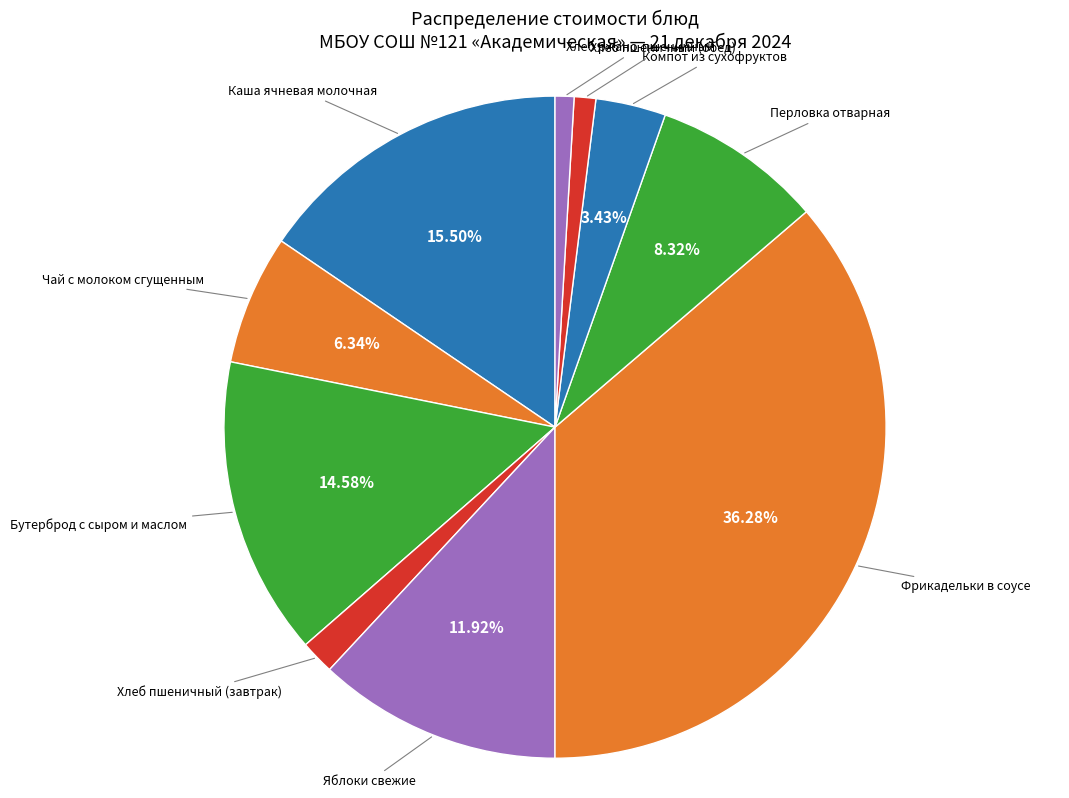

Count the number of slices in the pie.

10